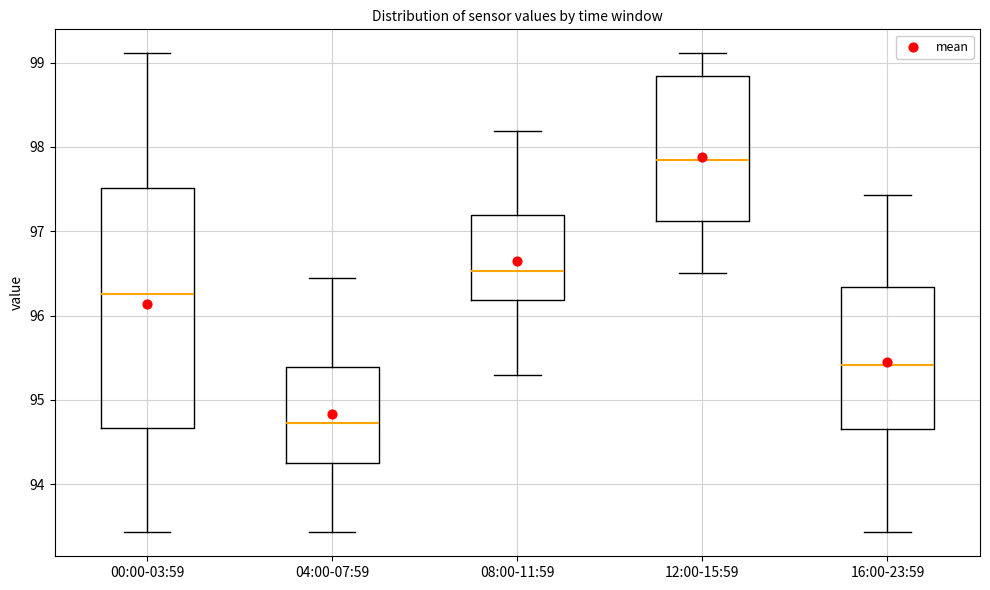

Where is the upper edge of the box for 00:00-03:59 on the y-axis? The values are not printed on the chart, so give them approximately, as read against the axis.

97.5